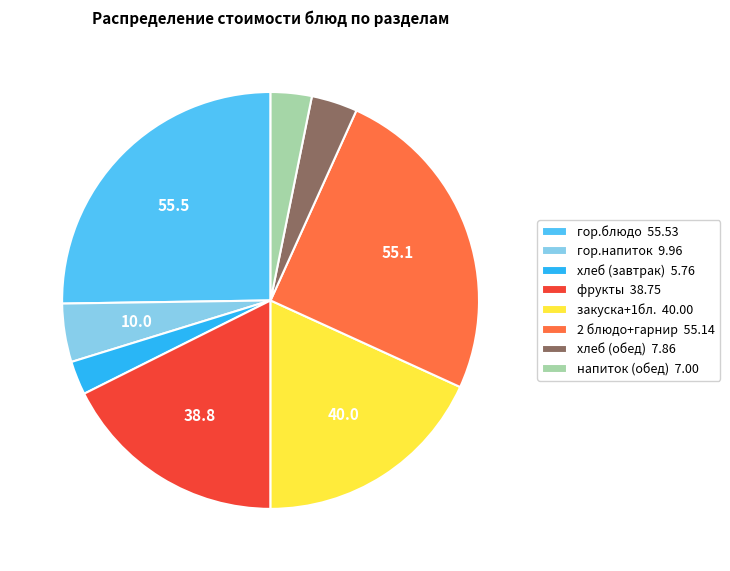

The хлеб (обед) 7.86 slice represents 4% of the pie. True or false?

True